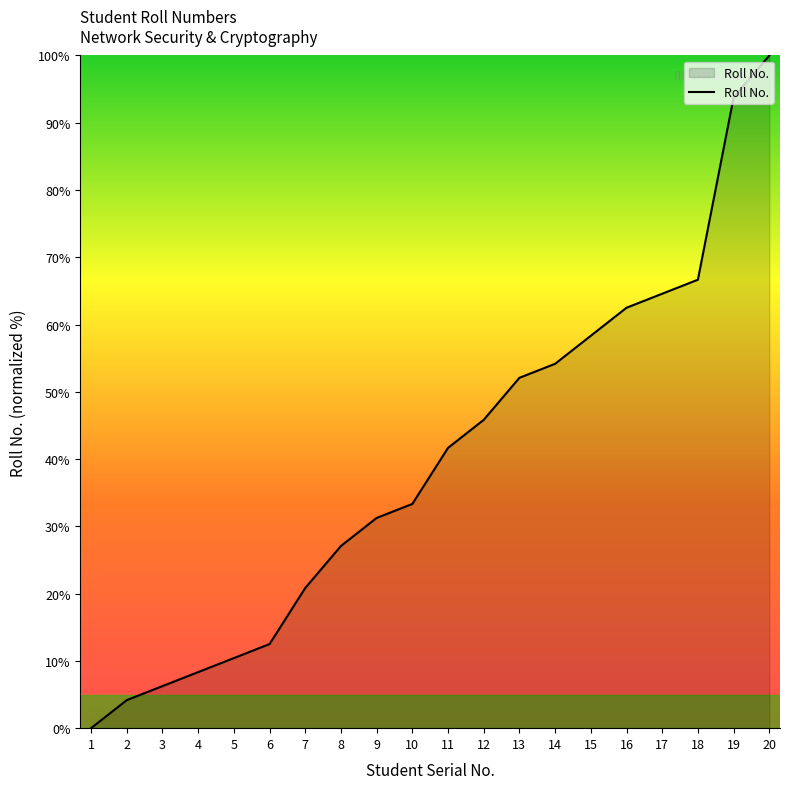

What is the difference between the maximum and minimum values?

100.0